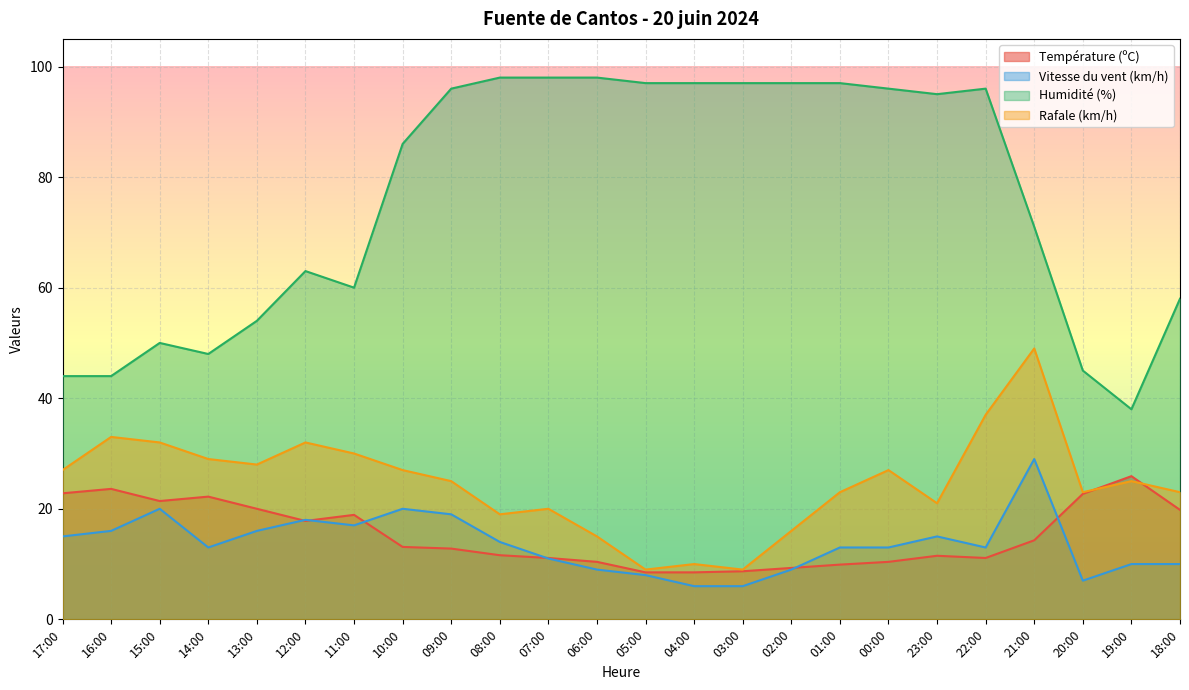

Does the chart display data point markers on the line(s)?

No